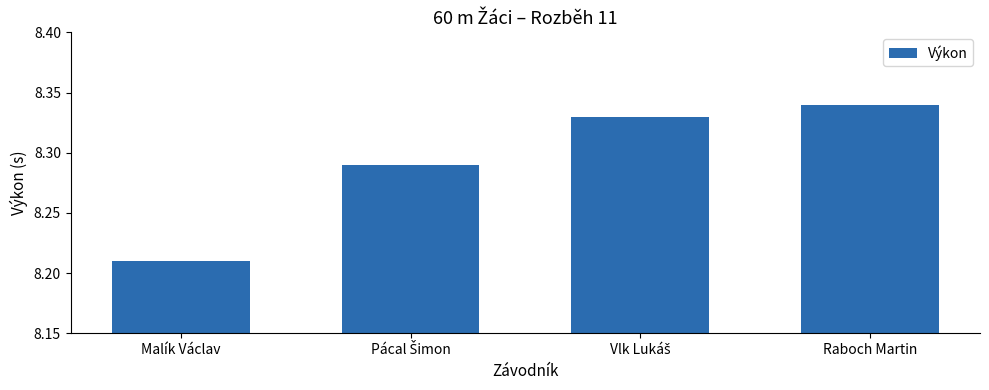

What is the sum of all values?

33.2